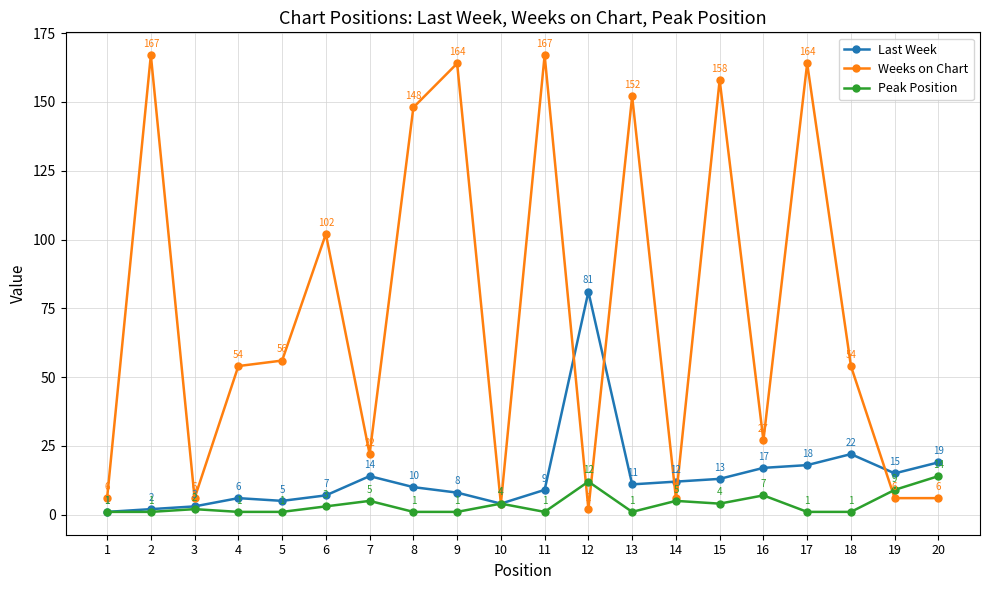

List the series in order of their peak value, highest first.

Weeks on Chart, Last Week, Peak Position